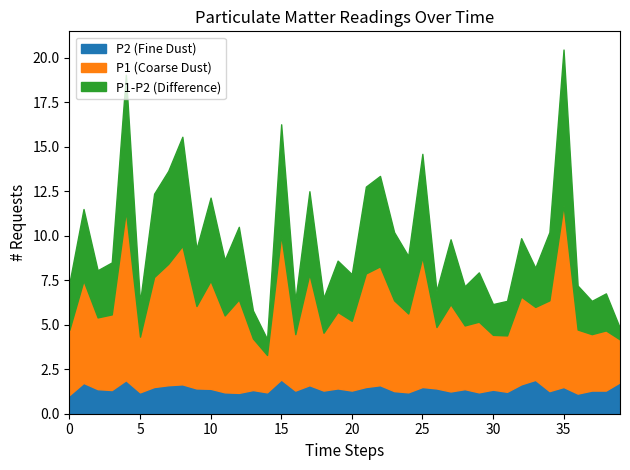

Which series has the largest total across all categories?

P1